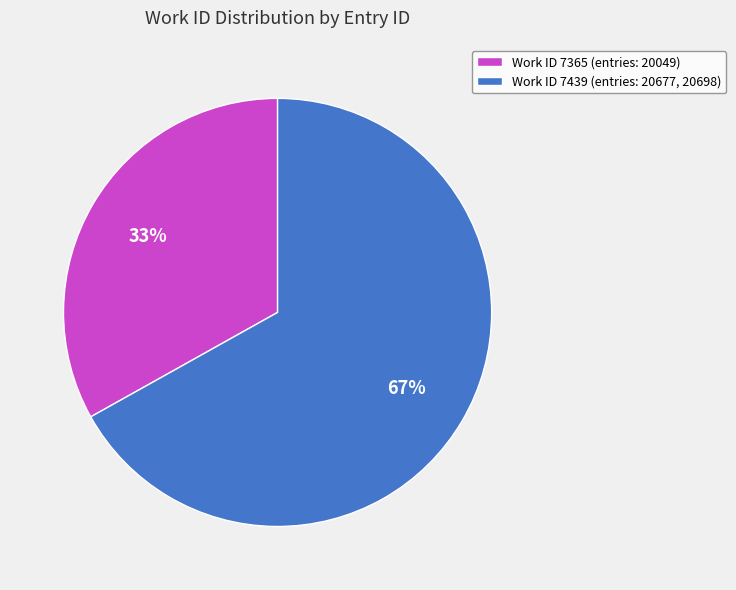

Which slice is the largest?

Work ID 7439 (entries: 20677, 20698)